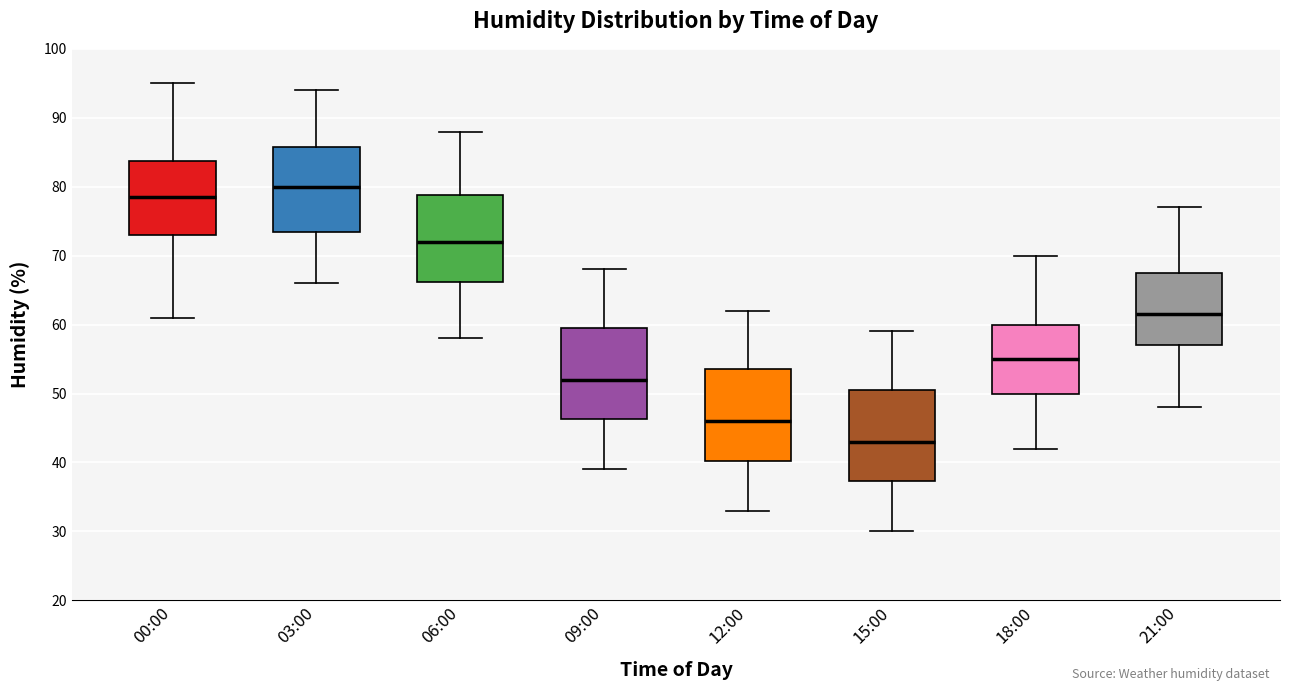

Reading left to right, transcribe this box plot: for each box, give where its median line is, the range the box spans, and where its two whiskers end, as read against the y-axis. The values are not printed on the chart, so give them approximately, as read against the axis.

00:00: median 79, box 73 to 84, whiskers 61 to 95
03:00: median 80, box 74 to 86, whiskers 66 to 94
06:00: median 72, box 66 to 79, whiskers 58 to 88
09:00: median 52, box 46 to 60, whiskers 39 to 68
12:00: median 46, box 40 to 54, whiskers 33 to 62
15:00: median 43, box 37 to 51, whiskers 30 to 59
18:00: median 55, box 50 to 60, whiskers 42 to 70
21:00: median 62, box 57 to 68, whiskers 48 to 77